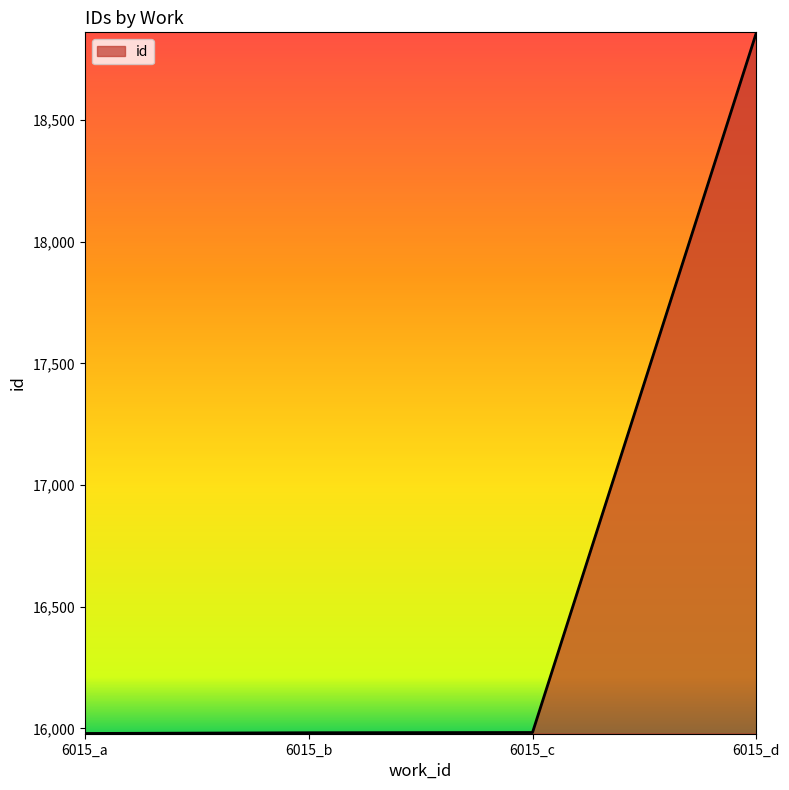

True or false: the data shows 15983 at 6015_c.

True